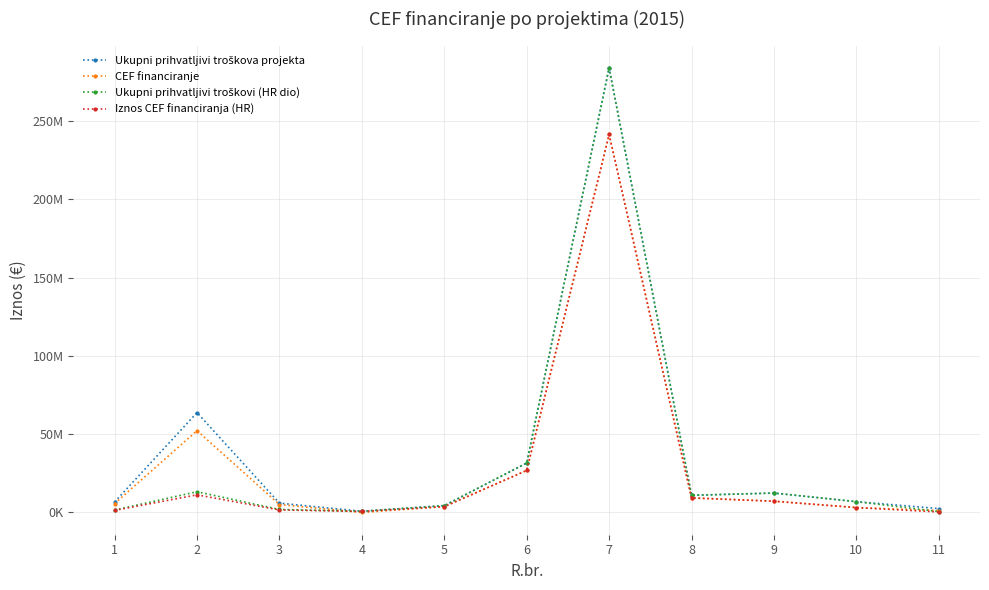

Reading left to right, list all the values displayed in this chart.

Ukupni prihvatljivi troškova projekta: 1=6727837.0	2=63782919.0	3=5948000.0	4=775000.0	5=4383700.0	6=31587125.8	7=283936727.0	8=10956000.0	9=12410000.0	10=6914000.0	11=2475400.0
CEF financiranje: 1=5718661.0	2=52231657.0	3=5055800.0	4=0.0	5=3726145.0	6=26849056.0	7=241346218.0	8=9312600.0	9=7194077.0	10=3132042.0	11=1237700.0
Ukupni prihvatljivi troškovi (HR dio): 1=1557600.0	2=13252070.0	3=1920715.3	4=775000.0	5=4383700.0	6=31587125.8	7=283936727.0	8=10956000.0	9=12410000.0	10=6914000.0	11=600000.0
Iznos CEF financiranja (HR): 1=1323960.0	2=11264260.0	3=1622932.0	4=658750.0	5=3726145.0	6=26849056.0	7=241346218.0	8=9312600.0	9=7194077.0	10=3132042.0	11=300000.0